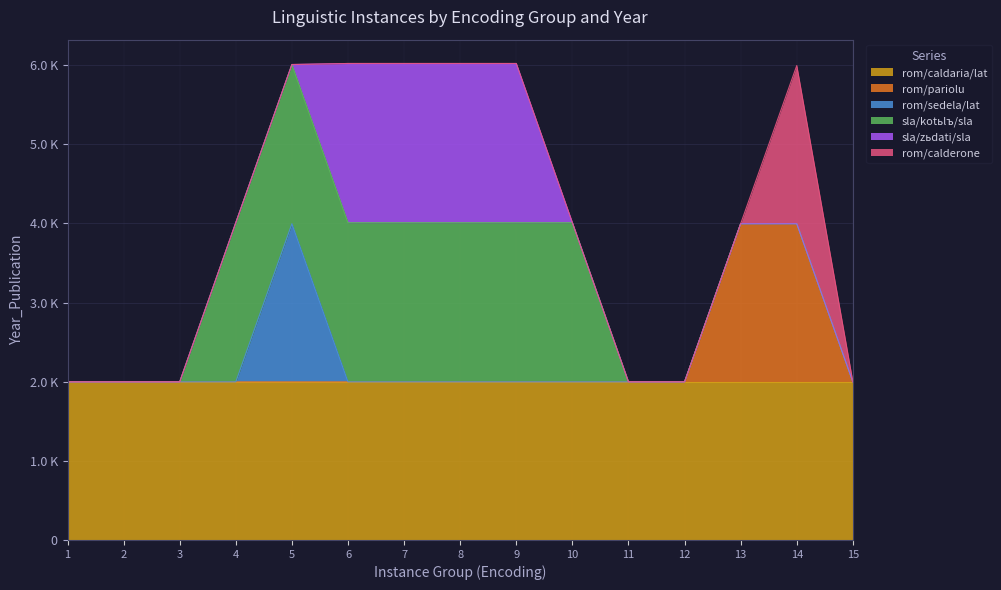

Which series changed the most between 2 and 11?

rom/caldaria/lat